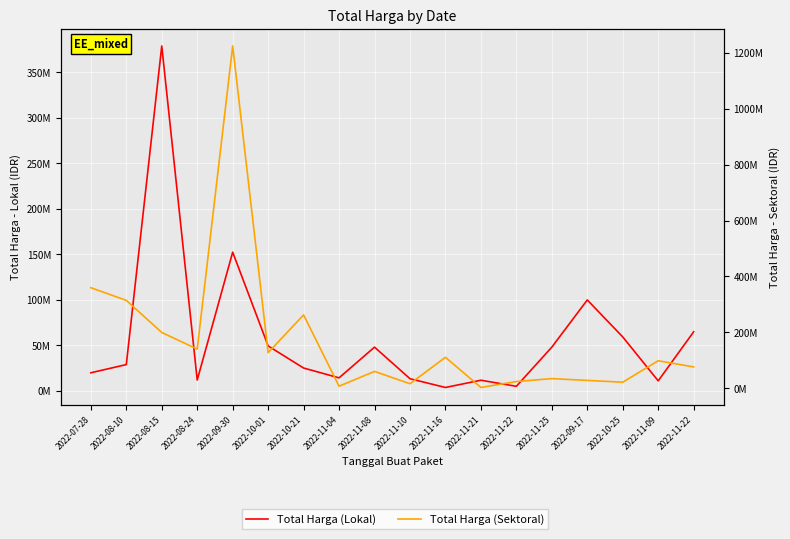

True or false: Total Harga (Sektoral) and Total Harga (Lokal) cross at least once.

True